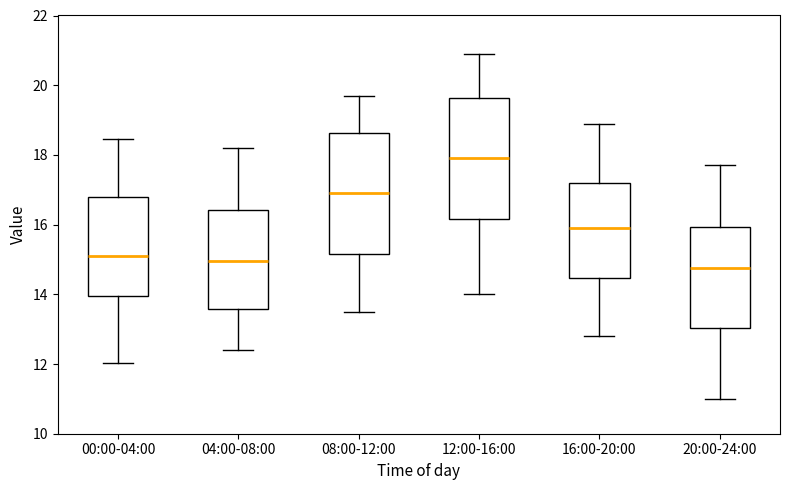

Reading left to right, transcribe this box plot: for each box, give where its median line is, the range the box spans, and where its two whiskers end, as read against the y-axis. The values are not printed on the chart, so give them approximately, as read against the axis.

00:00-04:00: median 15.2, box 14.0 to 16.8, whiskers 12.0 to 18.4
04:00-08:00: median 15.0, box 13.6 to 16.4, whiskers 12.4 to 18.2
08:00-12:00: median 17.0, box 15.2 to 18.6, whiskers 13.6 to 19.8
12:00-16:00: median 18.0, box 16.2 to 19.6, whiskers 14.0 to 21.0
16:00-20:00: median 16.0, box 14.4 to 17.2, whiskers 12.8 to 19.0
20:00-24:00: median 14.8, box 13.0 to 16.0, whiskers 11.0 to 17.8